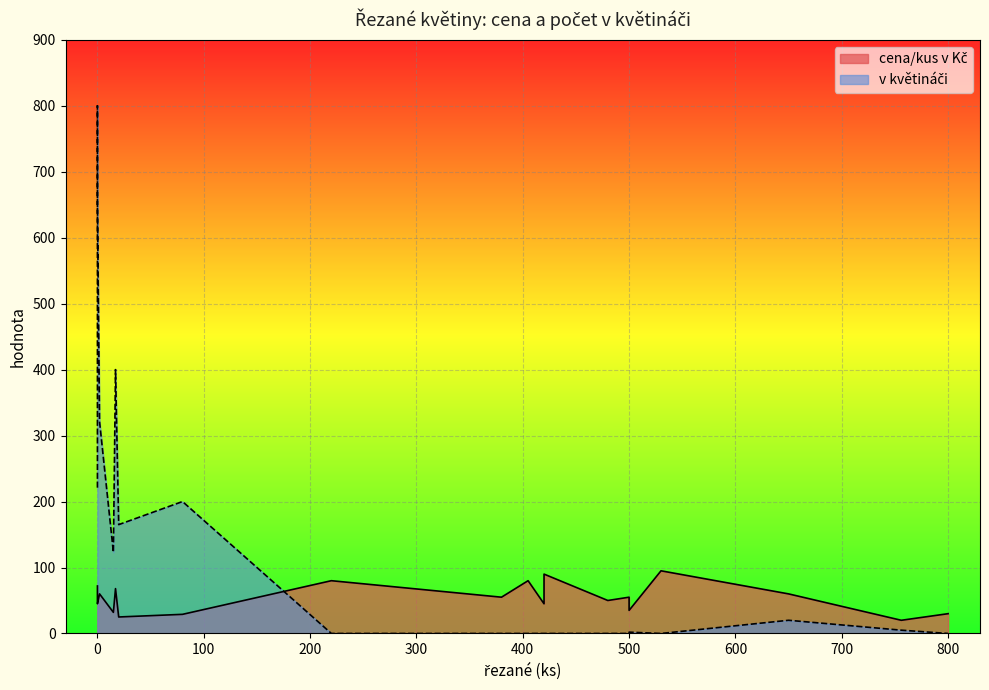

The value of cena/kus v Kč at tulipán jaro is 29. True or false?

True